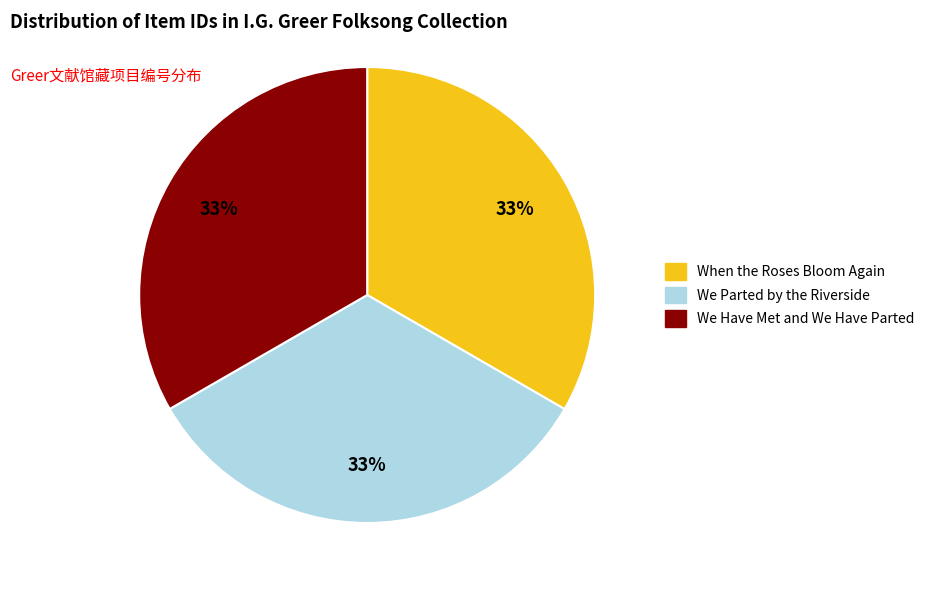

What percentage is the We Have Met and We Have Parted slice, to the nearest percent?

33%